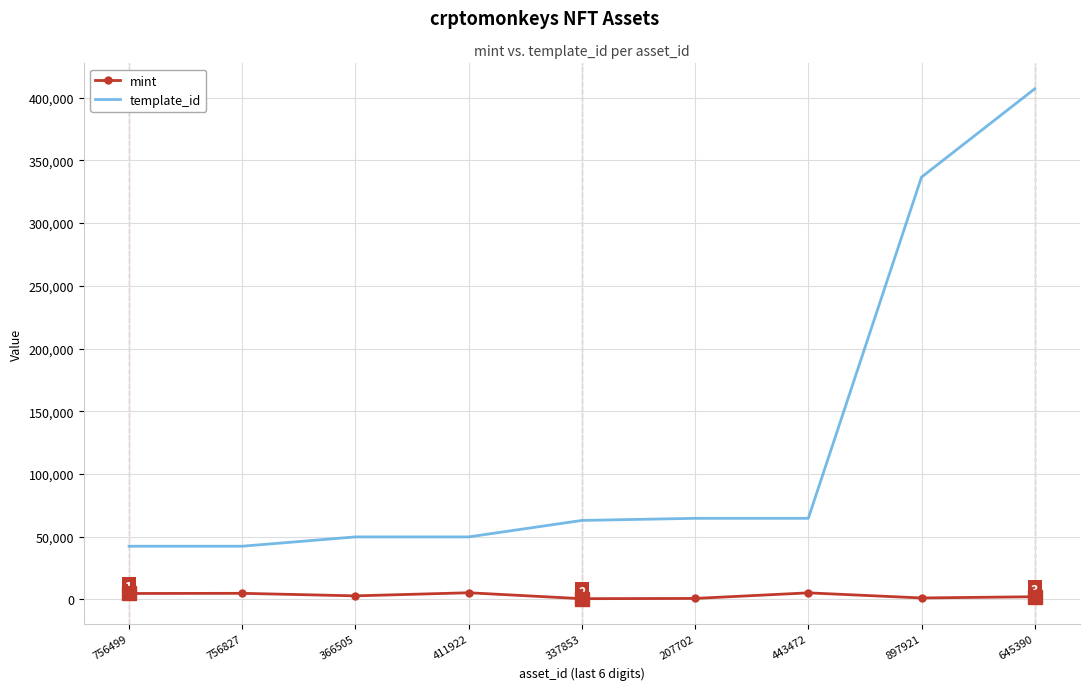

The mint series shows 5325 at 411922. True or false?

True